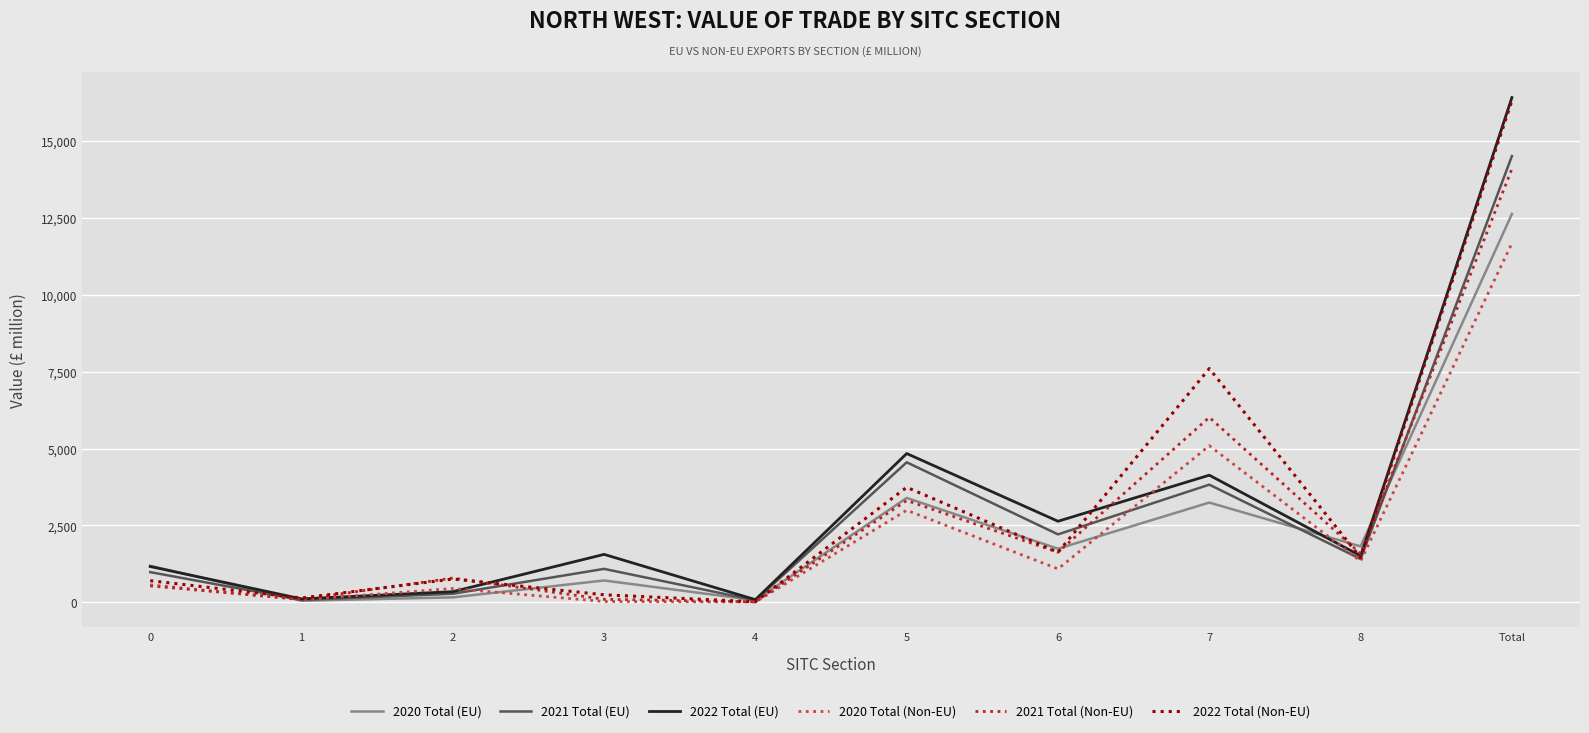

How many distinct data groups are displayed?

6